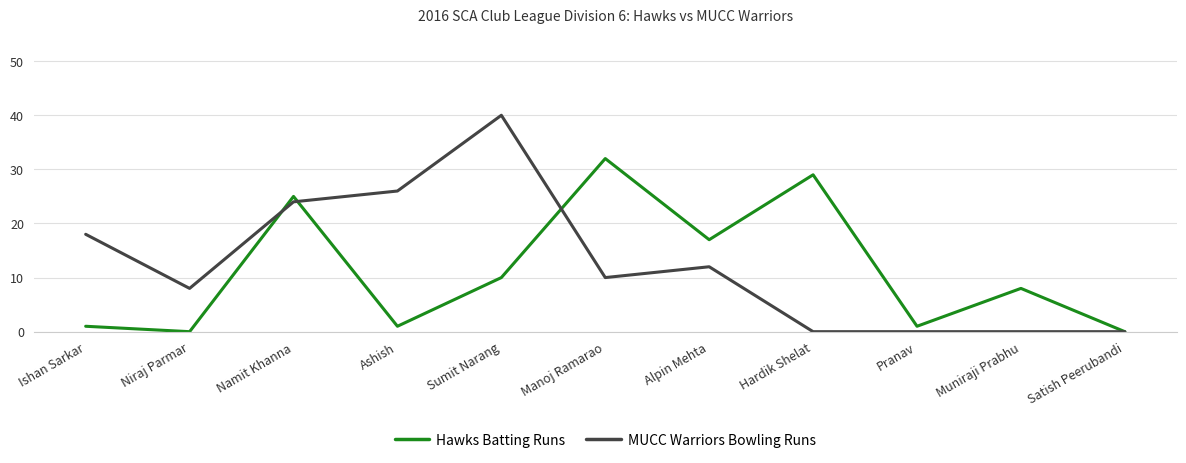

What is the sum of all Hawks Batting Runs values?

124